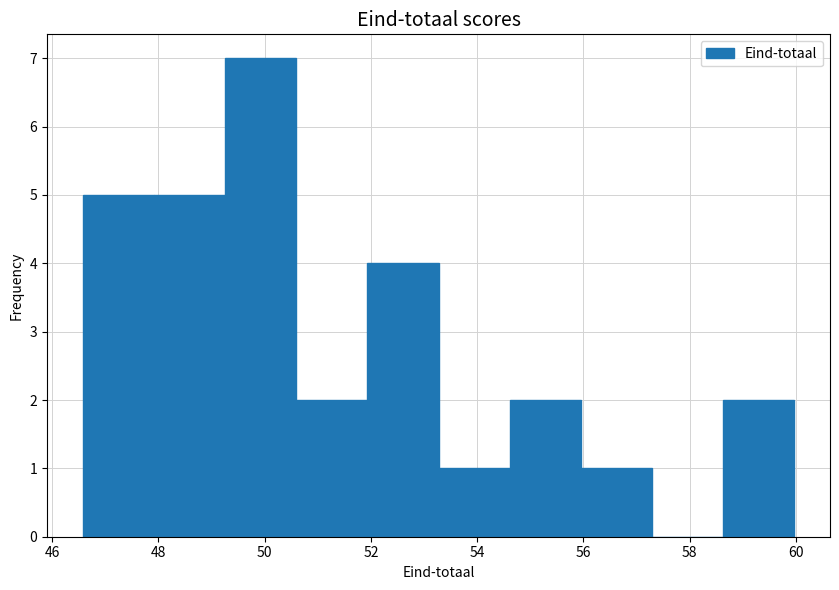

What is the height of the bar covering 46.6 to 48.0 on the x-axis? Neither the bar edges nor the heights are printed on the chart, so give them approximately, as read against the axes.

5